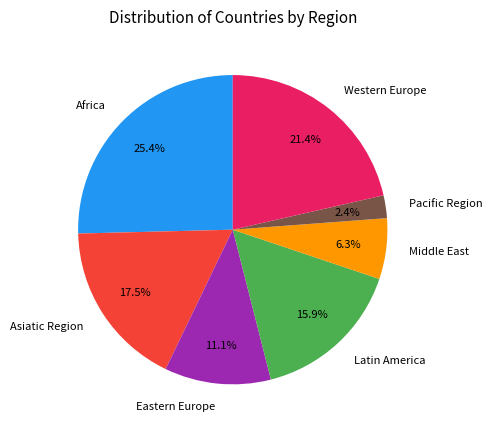

Which slice is the largest?

Africa